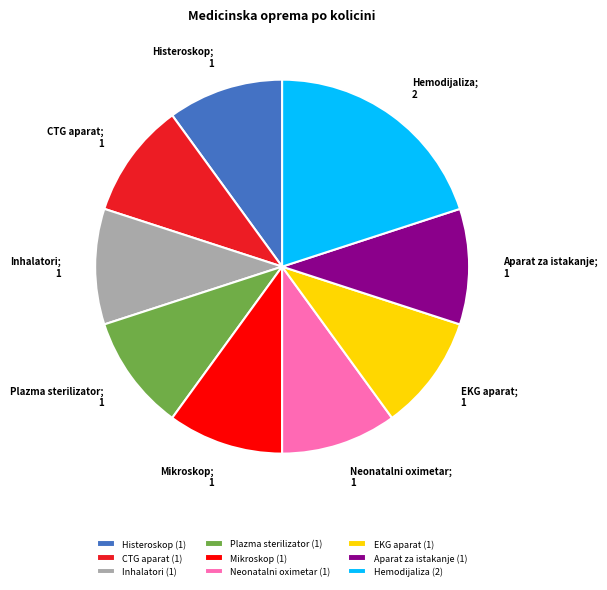

Between CTG aparat (1) and Hemodijaliza (2), which is larger?

Hemodijaliza (2)